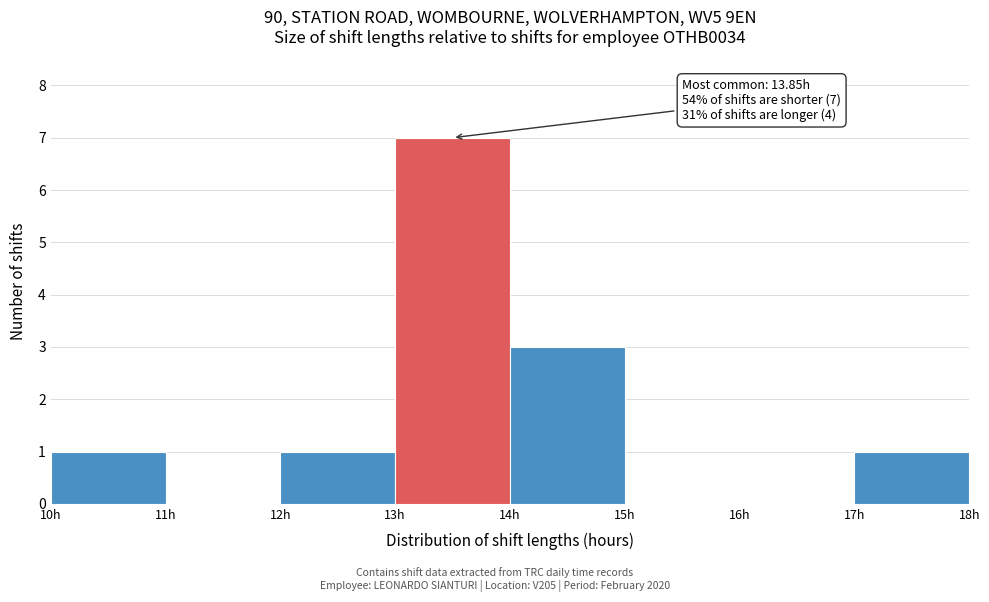

Over which range of the x-axis is the bar tallest?

13 to 14